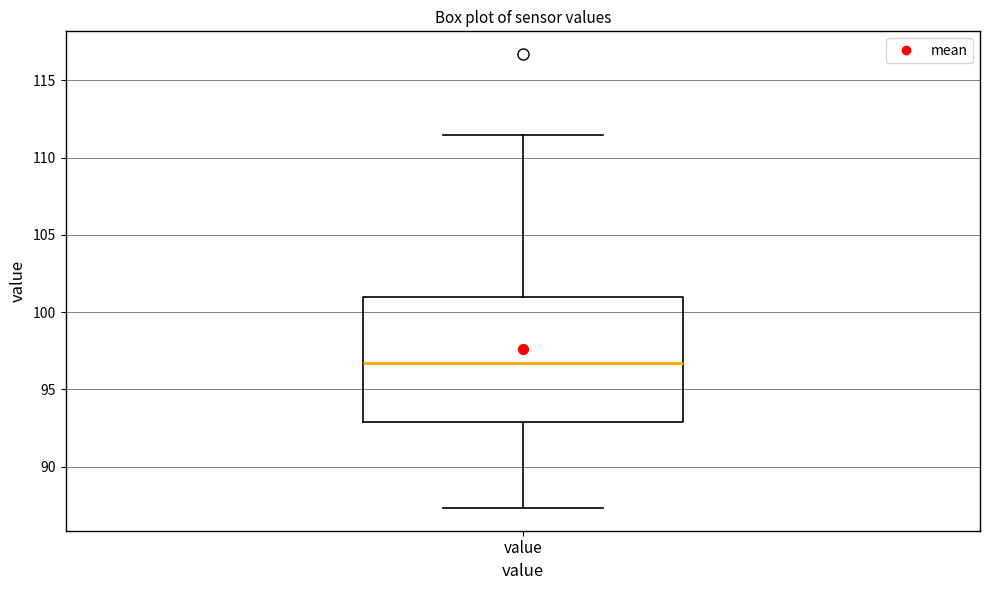

Where does the median line of the box for value sit on the y-axis? The values are not printed on the chart, so give them approximately, as read against the axis.

96.5